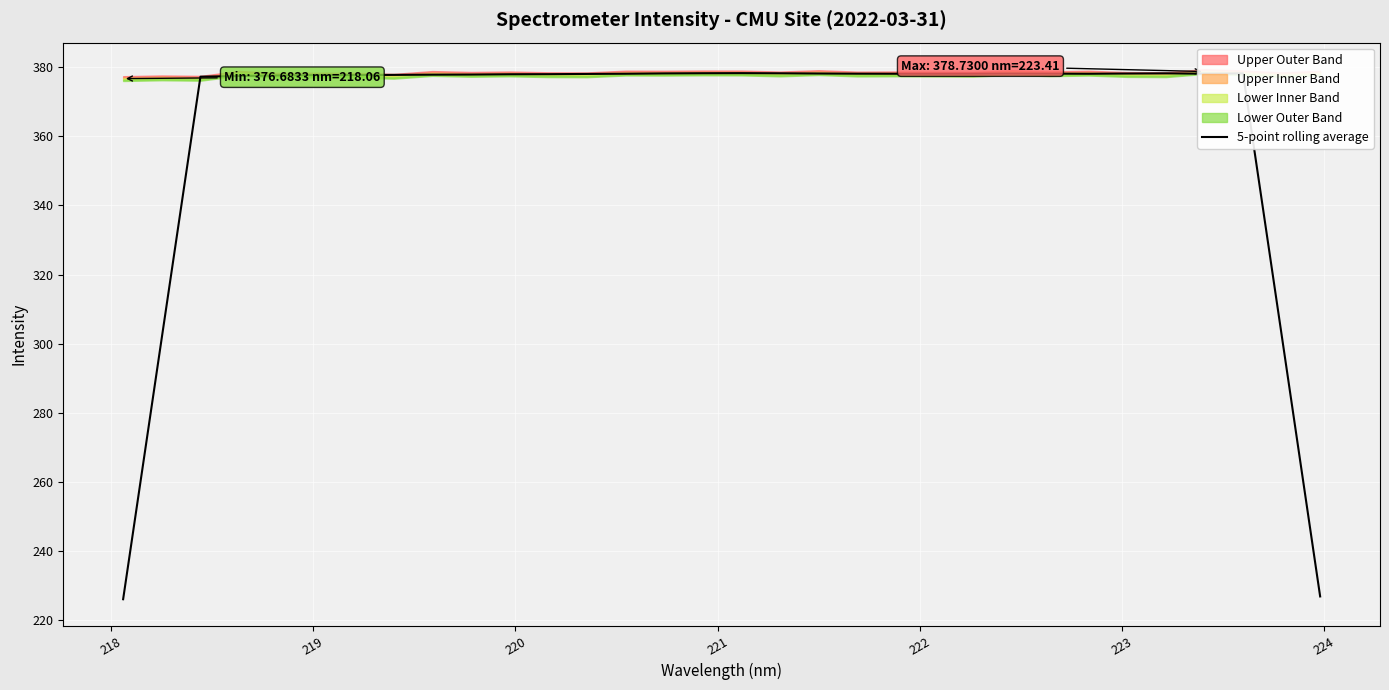

Count the number of values greater than 378.

18